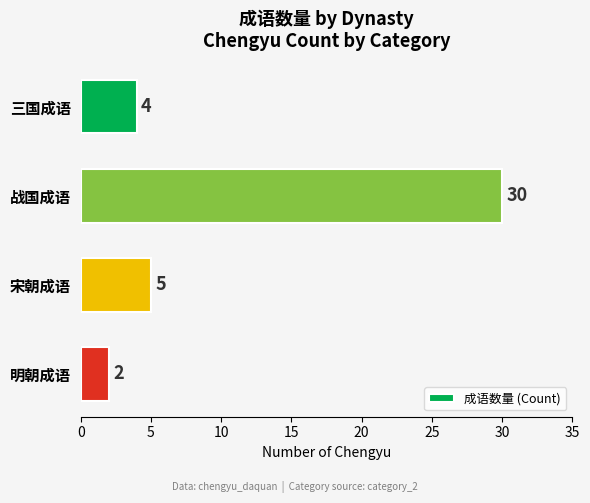

What is the ratio of the value at 战国成语 to the value at 三国成语?

7.5